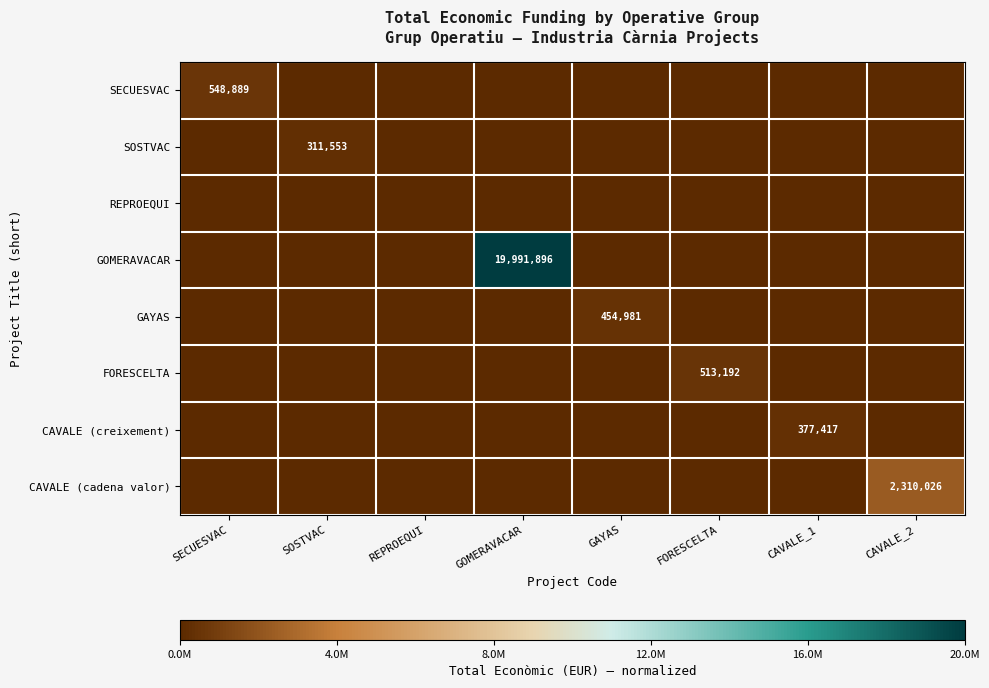

How many data points does each series have?

8